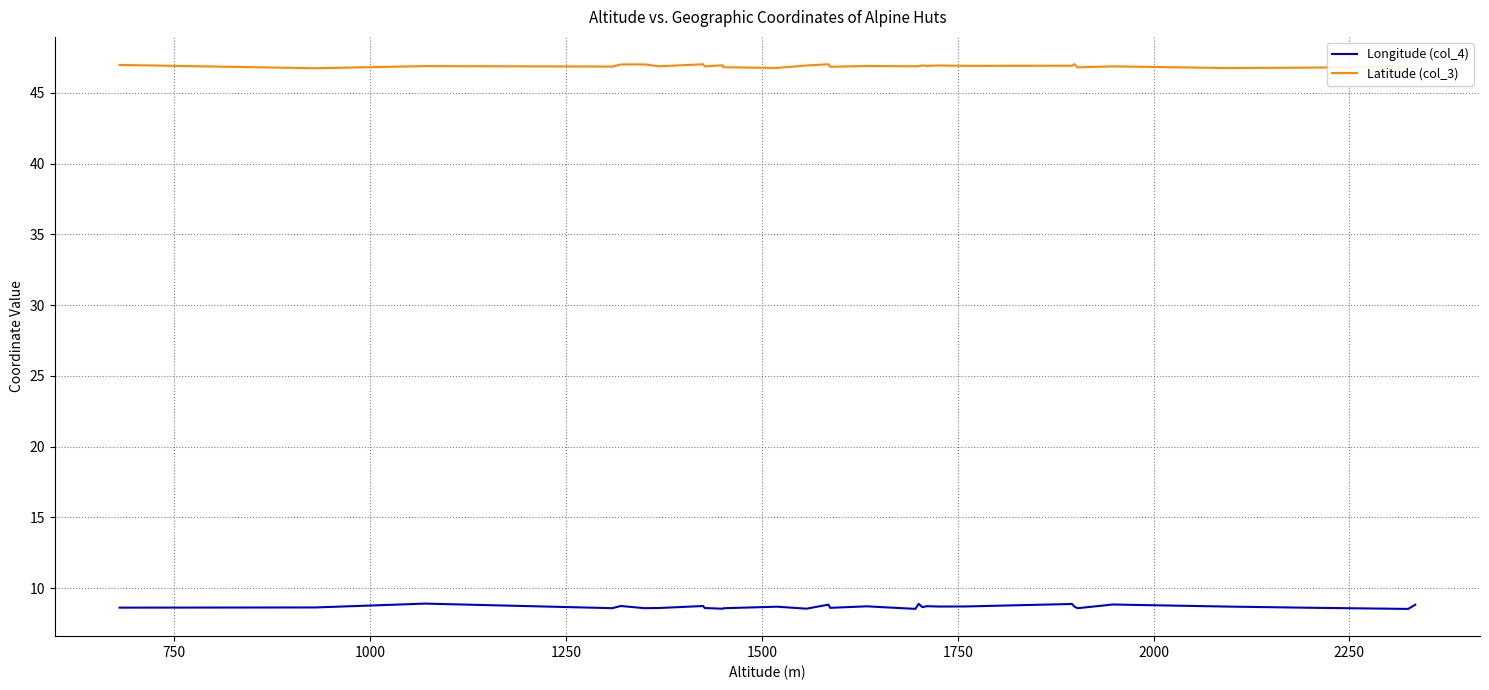

Which series has the largest total across all categories?

Latitude (col_3)